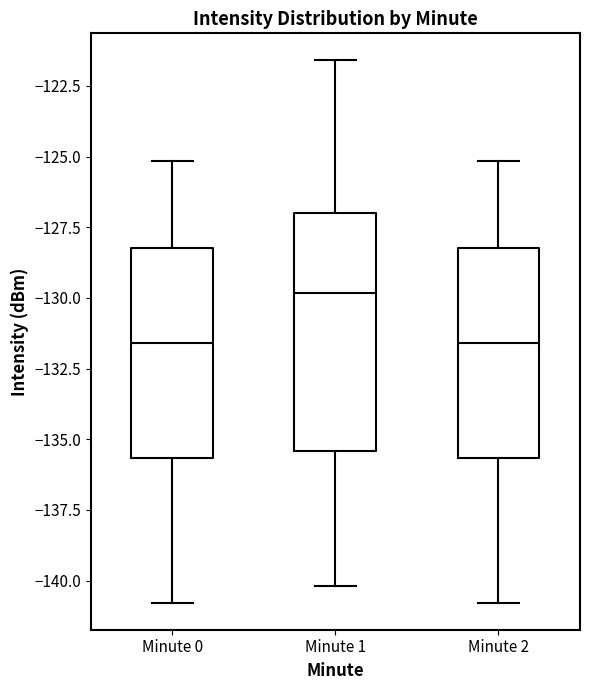

Where does the upper whisker of the box for Minute 1 end on the y-axis? The values are not printed on the chart, so give them approximately, as read against the axis.

-121.5